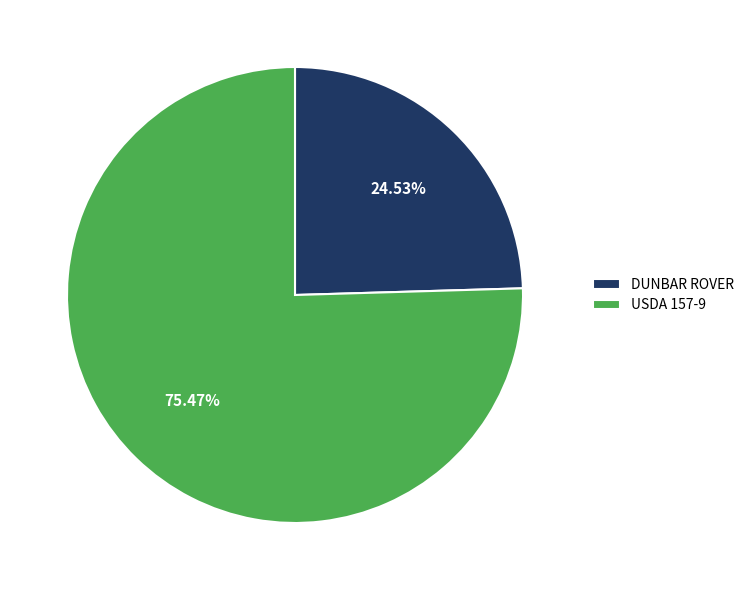

To the nearest percent, what percentage of the pie is DUNBAR ROVER?

25%